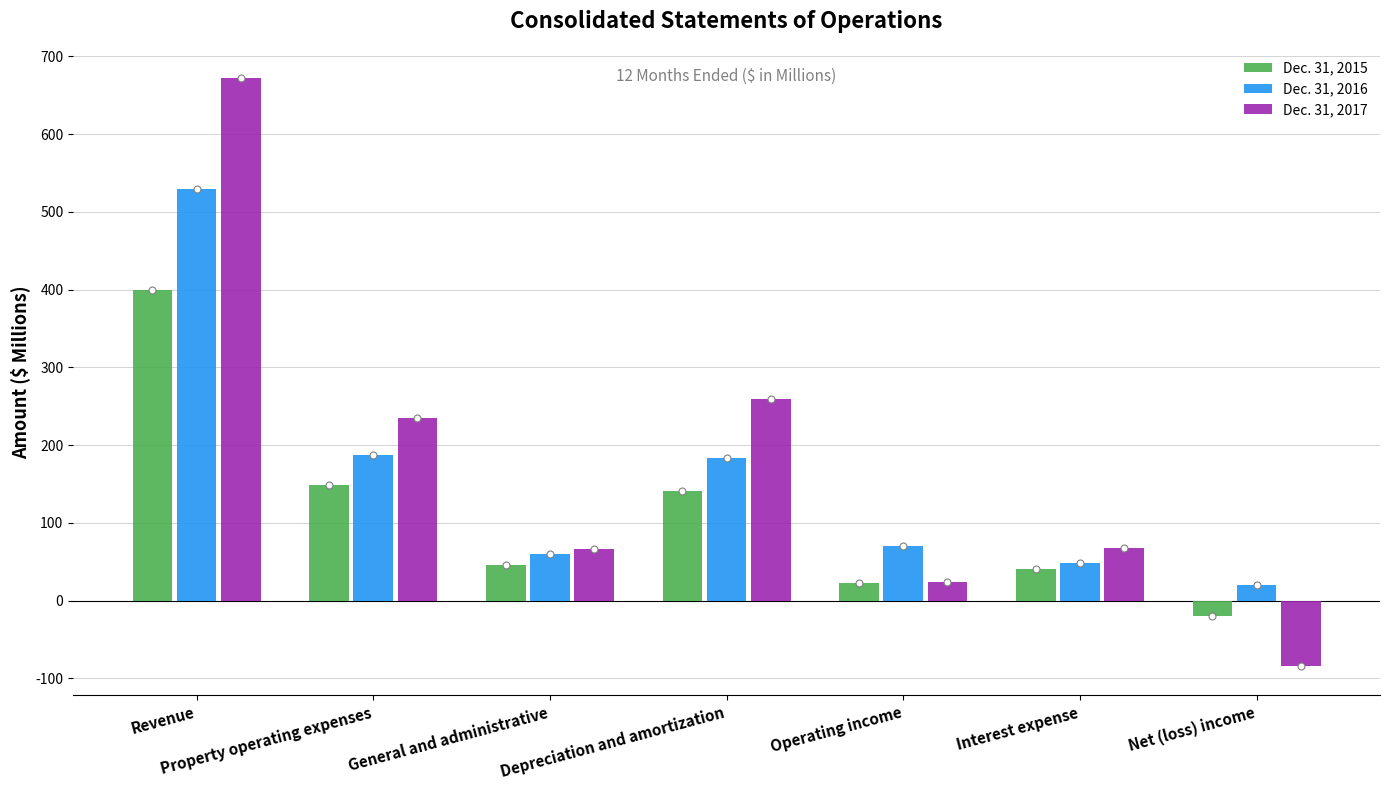

List the series in order of their overall mean, lowest first.

Dec. 31, 2015, Dec. 31, 2016, Dec. 31, 2017